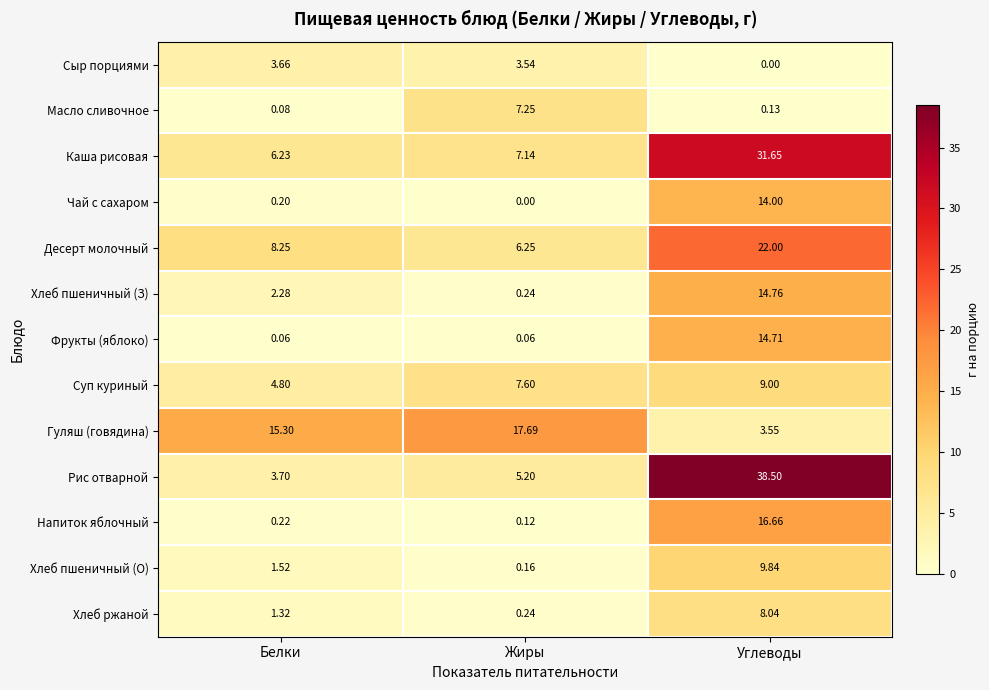

How many series are shown in this chart?

13